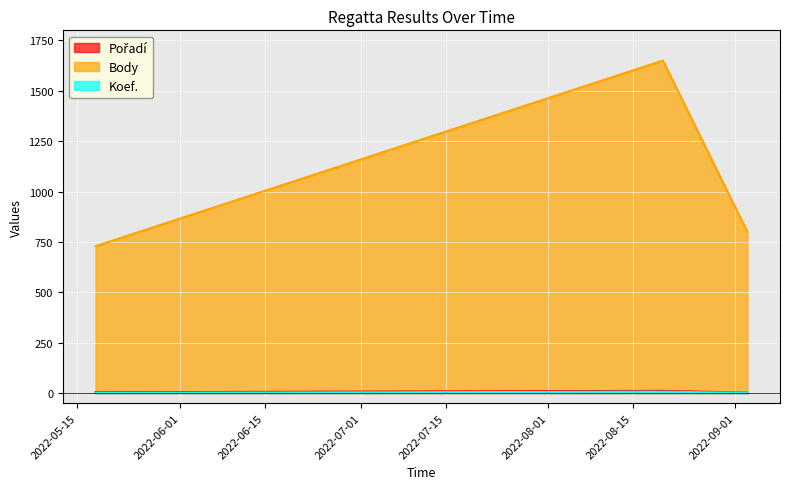

What is the highest value of the Body series?

1650